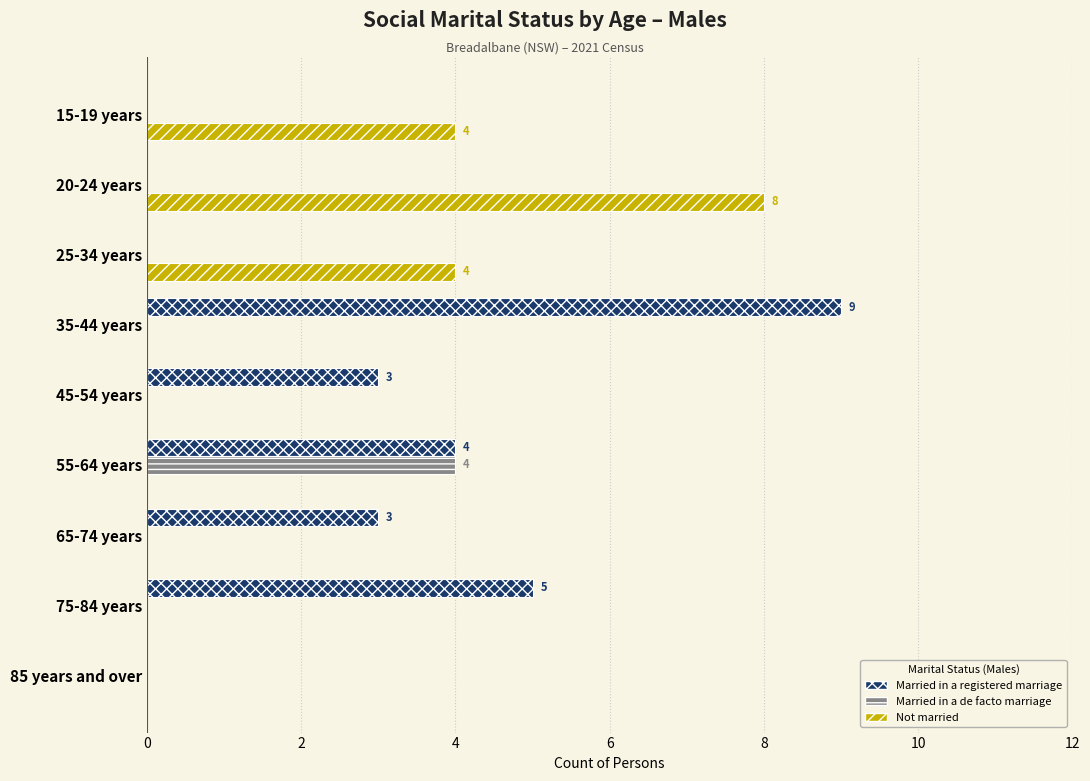

How many distinct data groups are displayed?

3